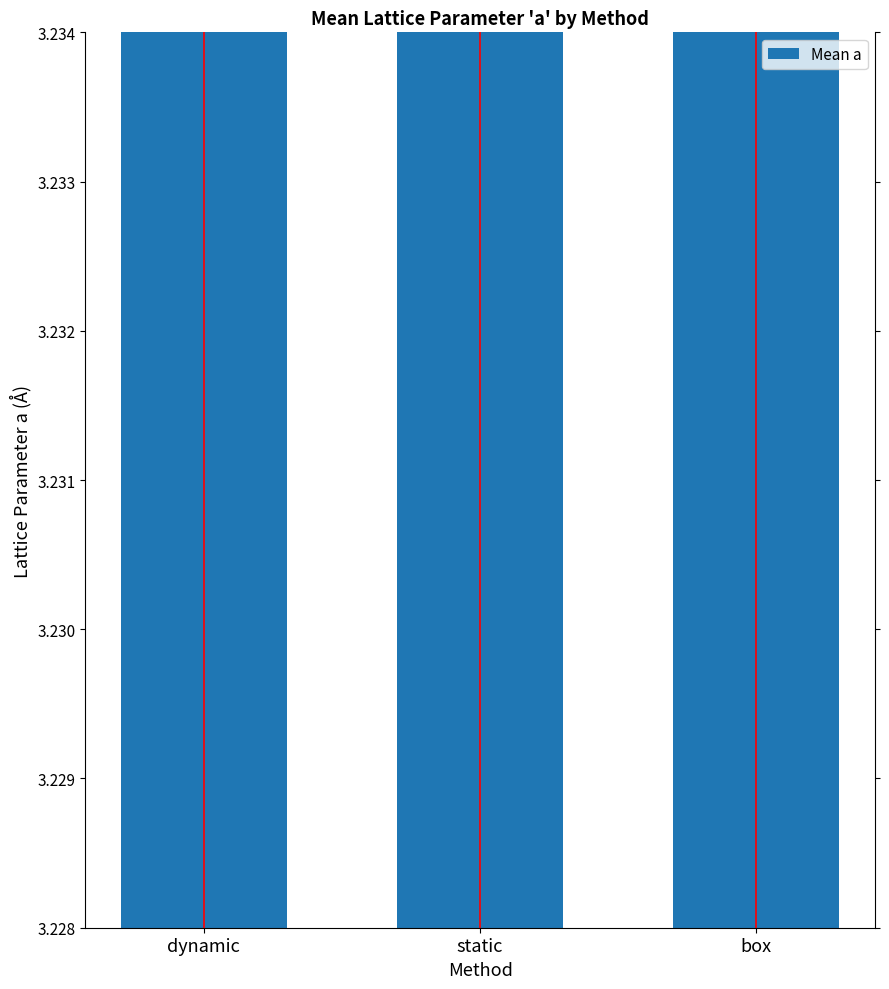

List the labels in order of value, largest first.

box, static, dynamic